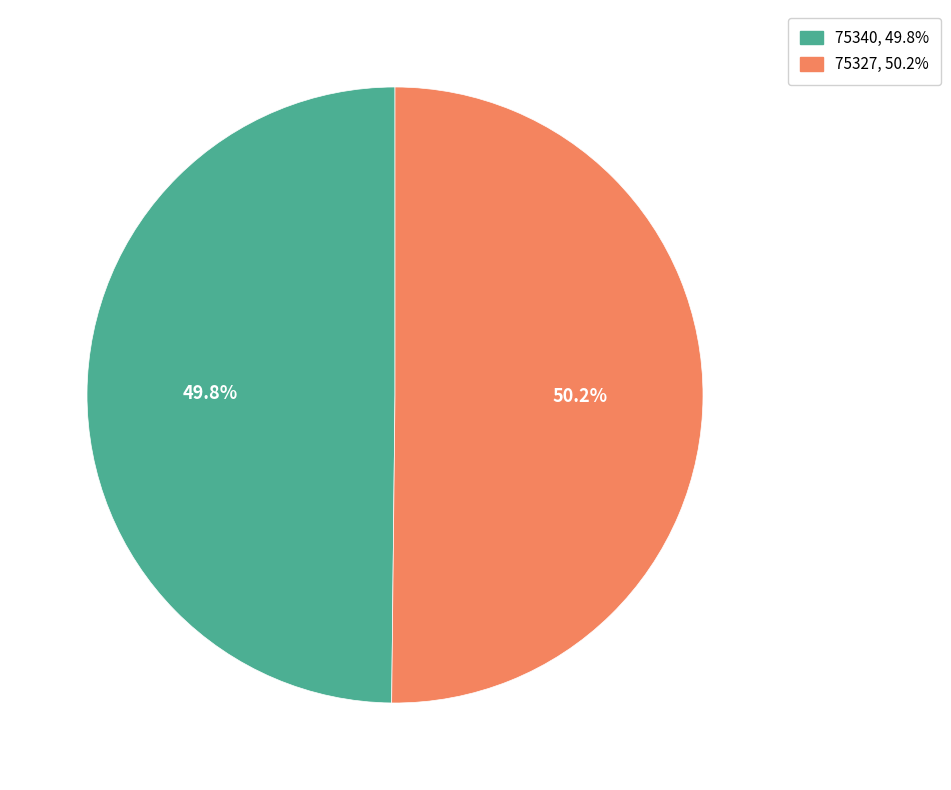

To the nearest percent, what portion does 75327 represent?

50%